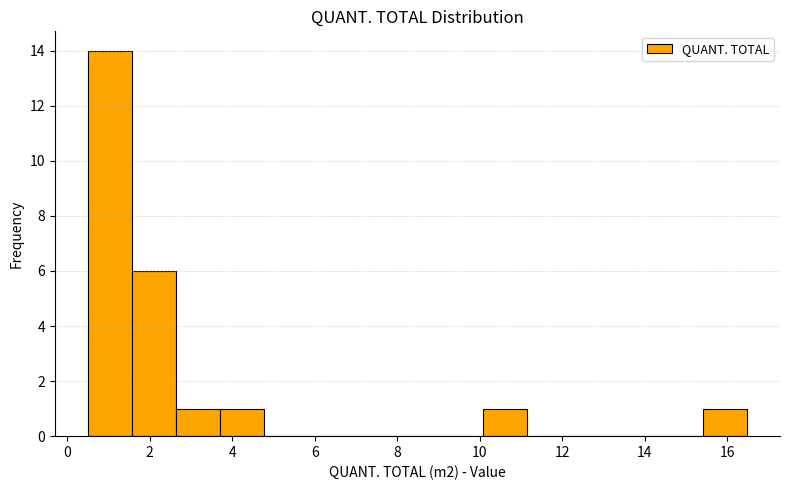

Reading left to right, list every bar in this chart as the range it spans on the x-axis followed by its height. Neither the bar edges nor the heights are printed on the chart, so give them approximately, as read against the axes.

0.4 to 1.6: 14
1.6 to 2.6: 6
2.6 to 3.6: 1
3.6 to 4.8: 1
4.8 to 5.8: 0
5.8 to 6.8: 0
6.8 to 8.0: 0
8.0 to 9.0: 0
9.0 to 10.0: 0
10.0 to 11.2: 1
11.2 to 12.2: 0
12.2 to 13.2: 0
13.2 to 14.4: 0
14.4 to 15.4: 0
15.4 to 16.4: 1